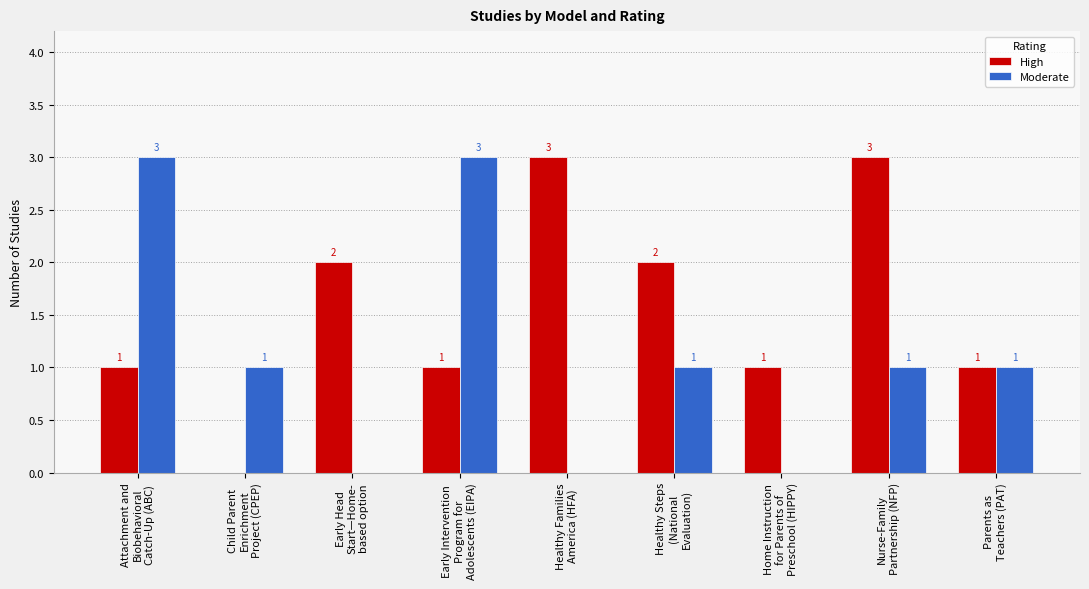

How many Moderate values are between 0 and 1?

7